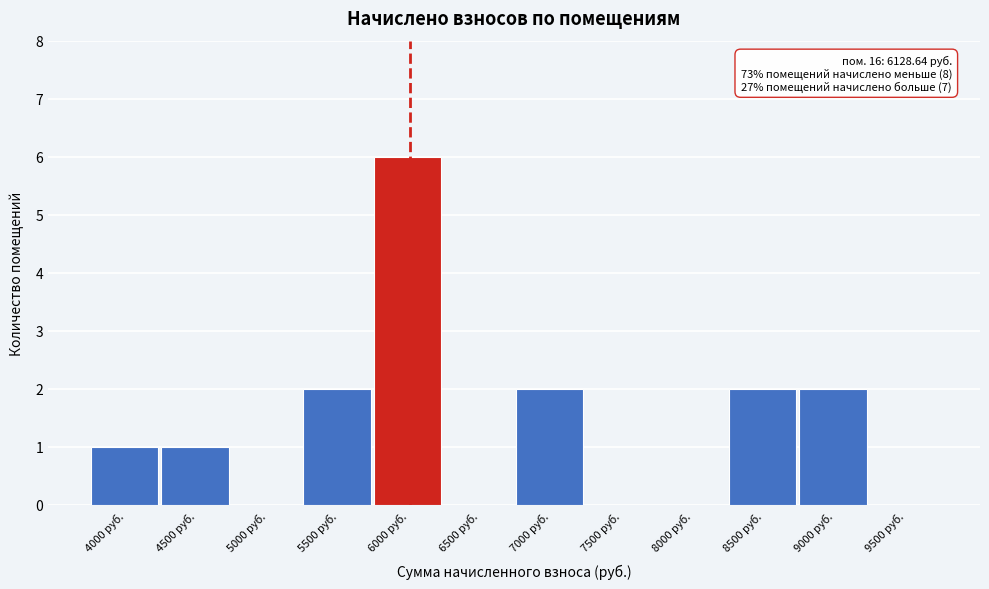

Reading right to left, list all the values displayed in this chart.

9500 руб.=0	9000 руб.=2	8500 руб.=2	8000 руб.=0	7500 руб.=0	7000 руб.=2	6500 руб.=0	6000 руб.=6	5500 руб.=2	5000 руб.=0	4500 руб.=1	4000 руб.=1